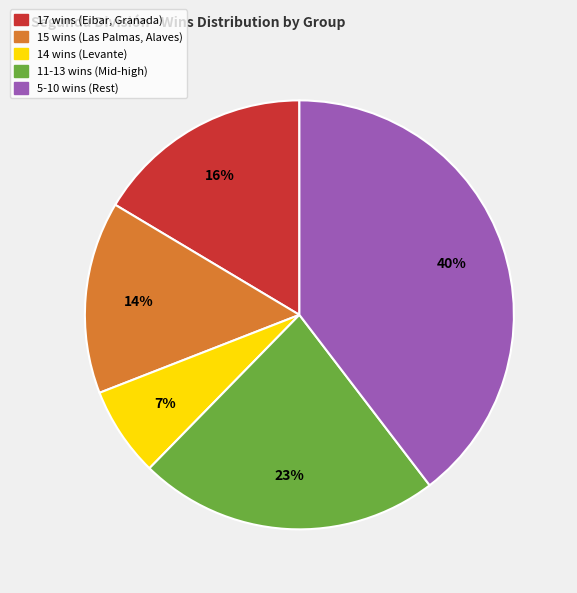

Is there any slice that represents more than half of the pie?

No